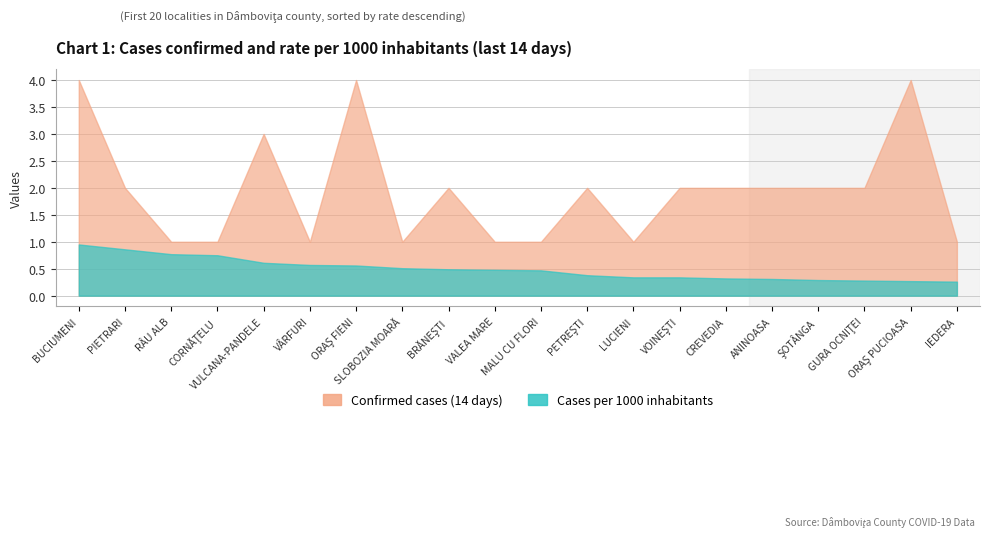

Which category has the highest value in the Confirmed cases (14 days) series?

BUCIUMENI